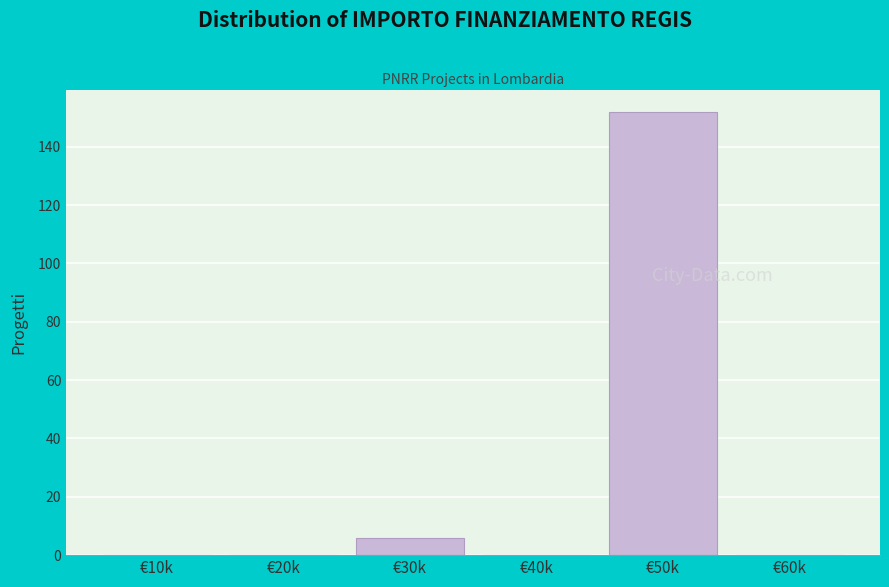

Reading left to right, extract all data points from this chart.

€10k=0	€20k=0	€30k=6	€40k=0	€50k=152	€60k=0